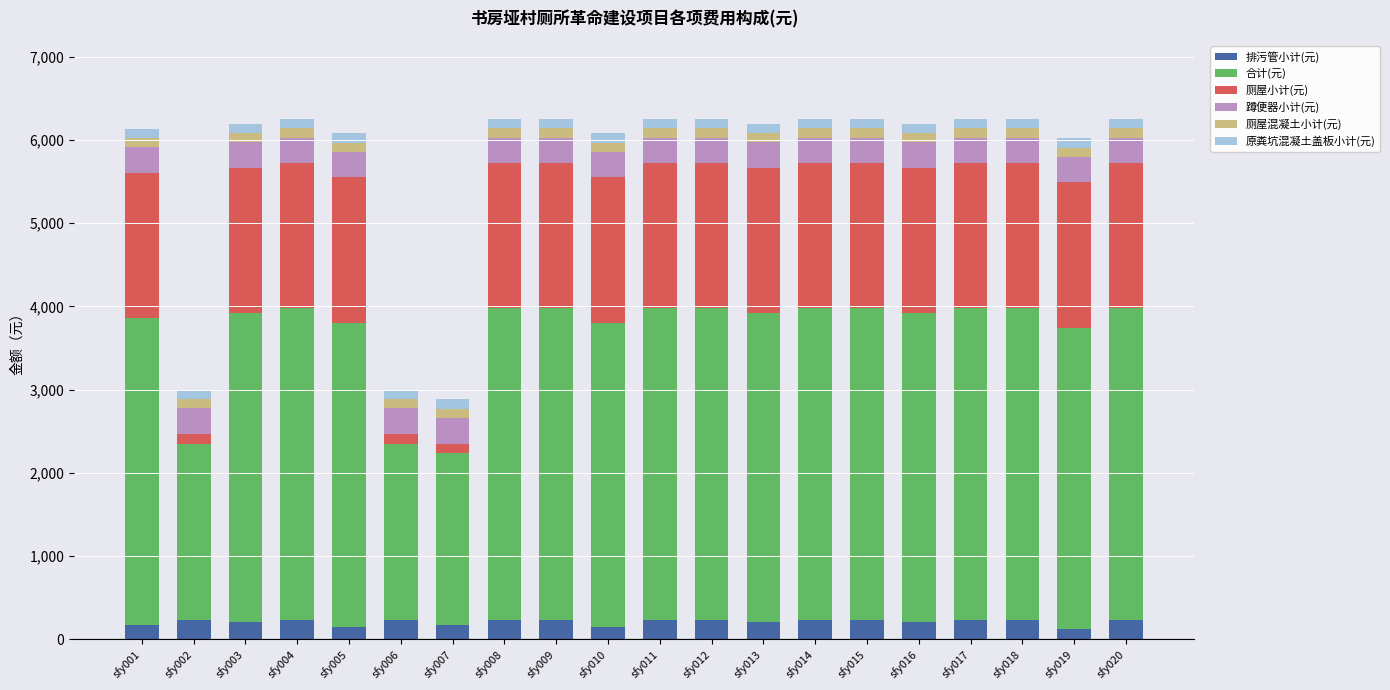

How many bars are there in total?

20